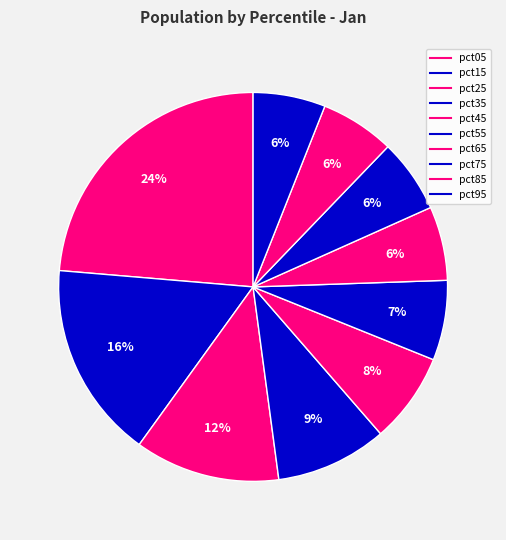

How many slices are in this pie chart?

10